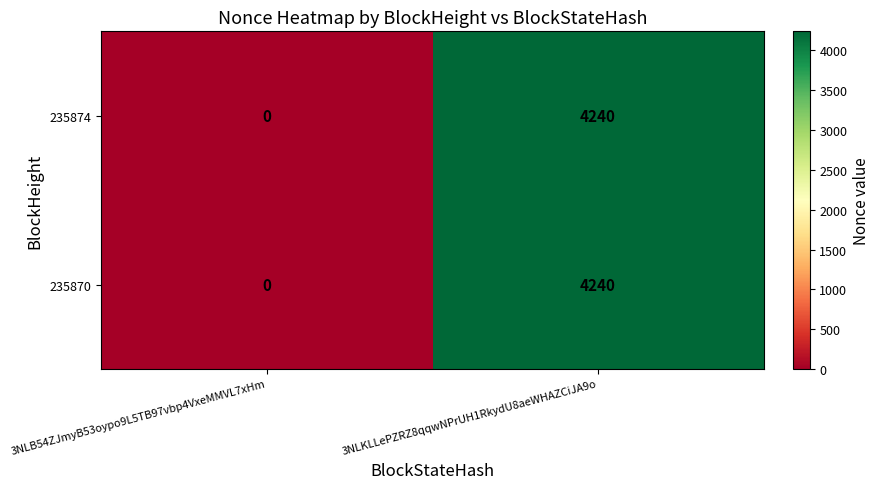

At which category is the sum across all series the highest?

3NLKLLePZRZ8qqwNPrUH1RkydU8aeWHAZCiJA9o